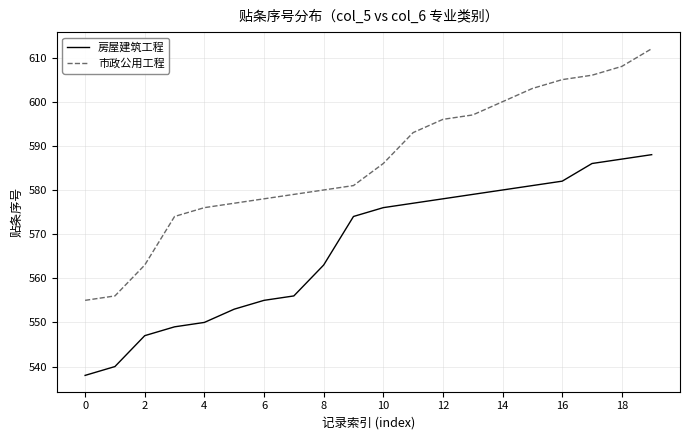

True or false: 市政公用工程 and 房屋建筑工程 intersect in this chart.

False